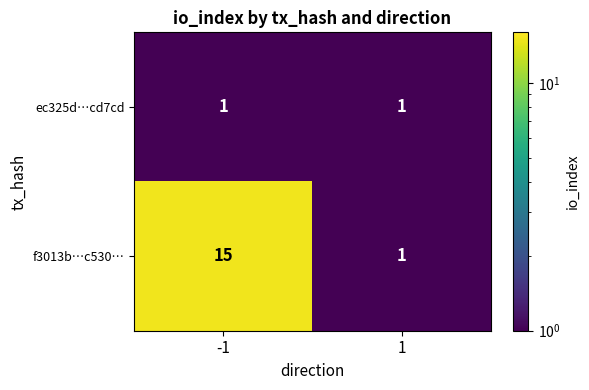

What is the greatest value displayed?

15